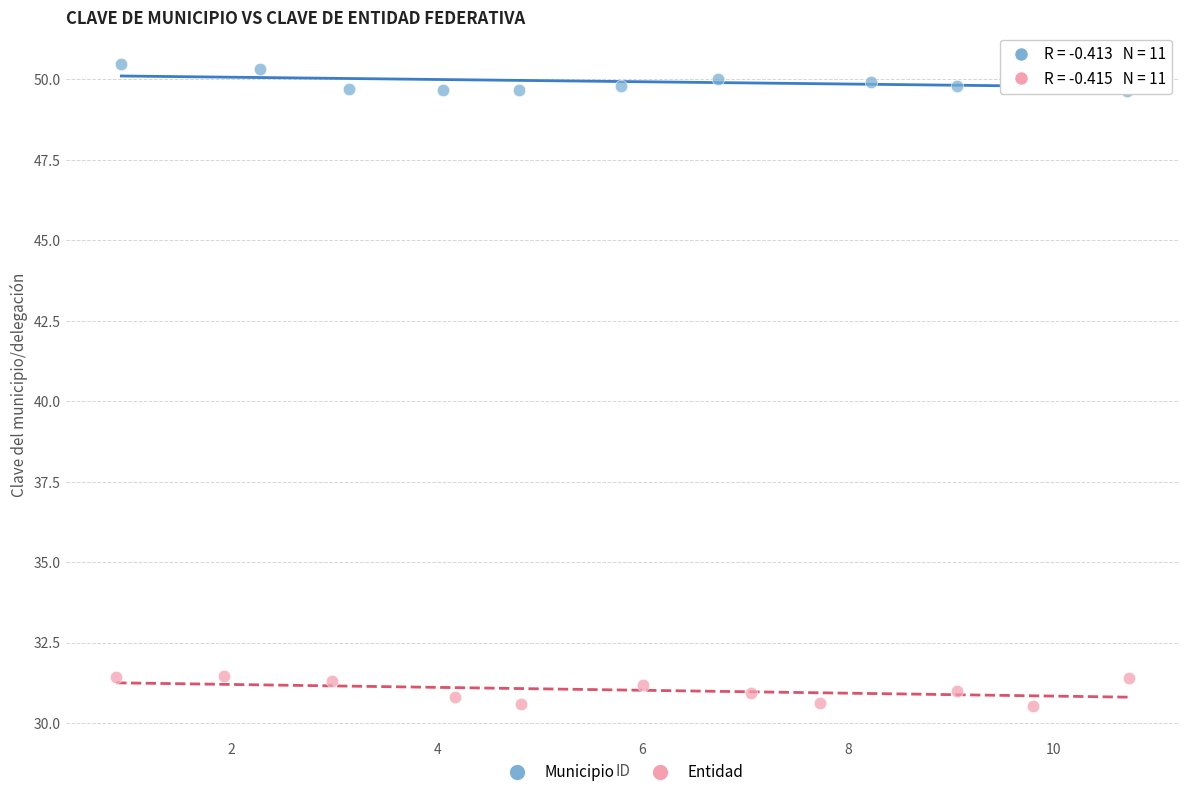

Which series contains the highest Y value?

Municipio